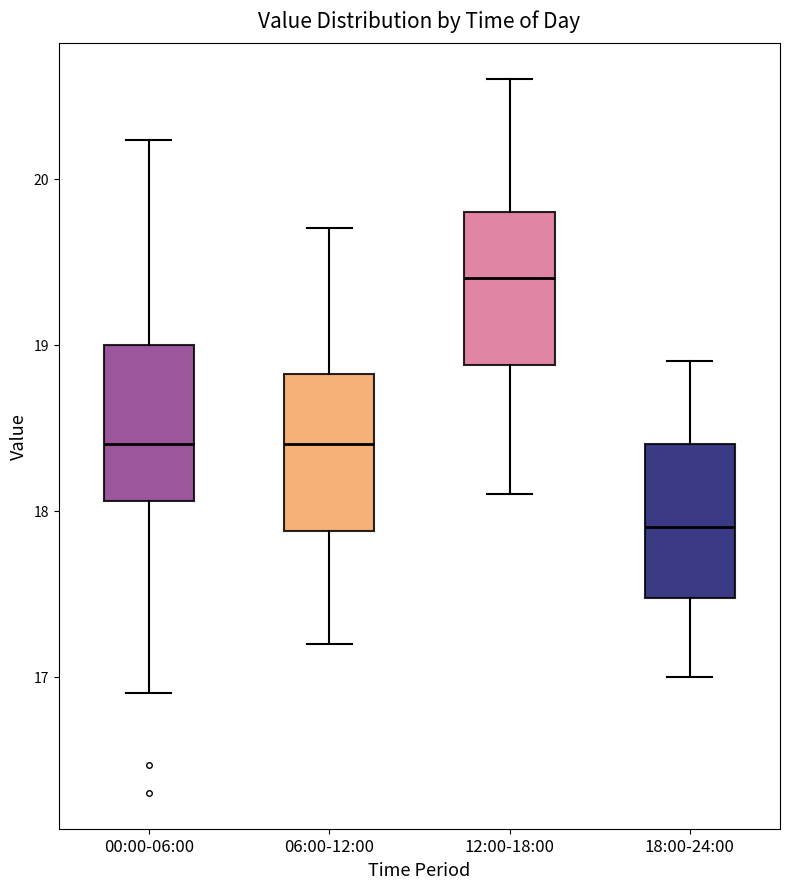

Reading left to right, read every box against the y-axis: the position of its median line, the range the box covers, and the ends of its whiskers. The values are not printed on the chart, so give them approximately, as read against the axis.

00:00-06:00: median 18.4, box 18.1 to 19.0, whiskers 16.9 to 20.2
06:00-12:00: median 18.4, box 17.9 to 18.8, whiskers 17.2 to 19.7
12:00-18:00: median 19.4, box 18.9 to 19.8, whiskers 18.1 to 20.6
18:00-24:00: median 17.9, box 17.5 to 18.4, whiskers 17.0 to 18.9